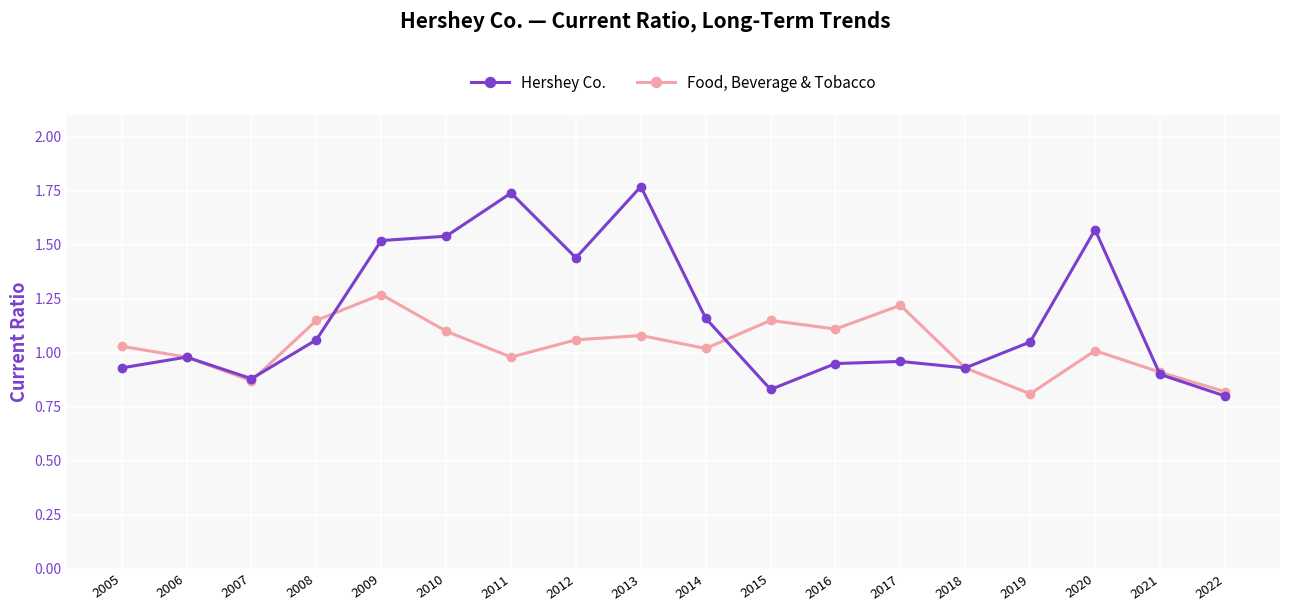

Where does the Hershey Co. series first go above 1?

2008